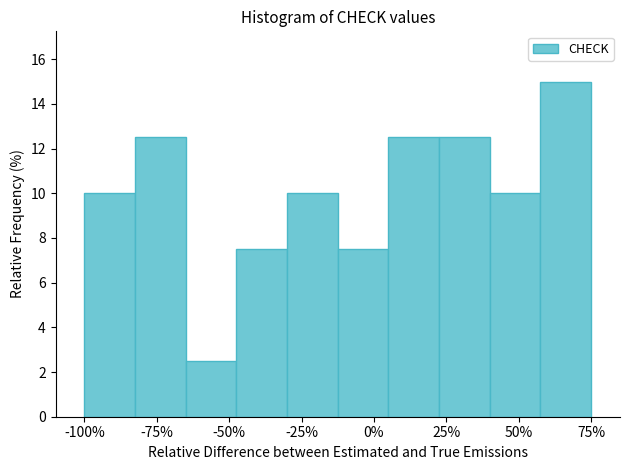

Read against the x-axis, roughly where is the centre of the tallest bar?

65